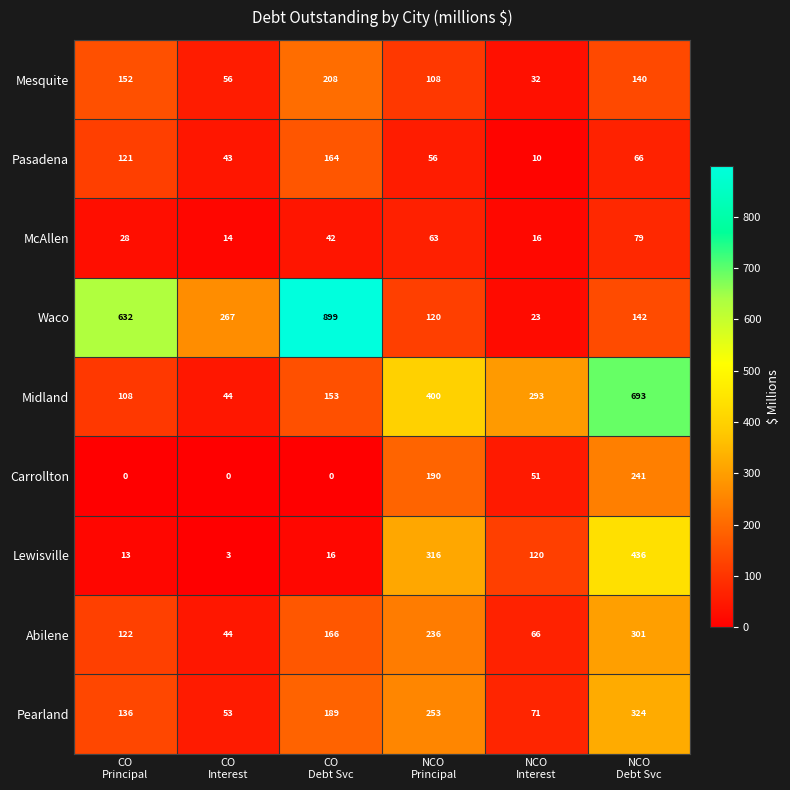

How many distinct data groups are displayed?

9